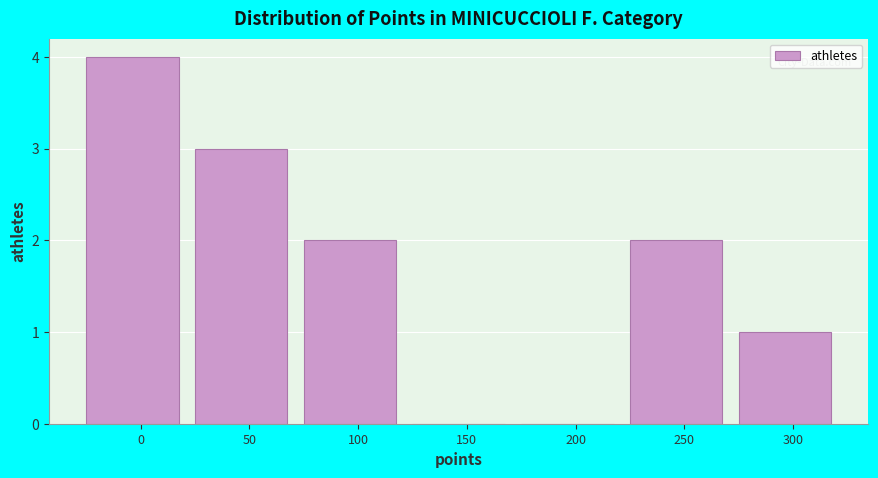

Reading left to right, what are all the values shown in this chart?

0=4	50=3	100=2	150=0	200=0	250=2	300=1